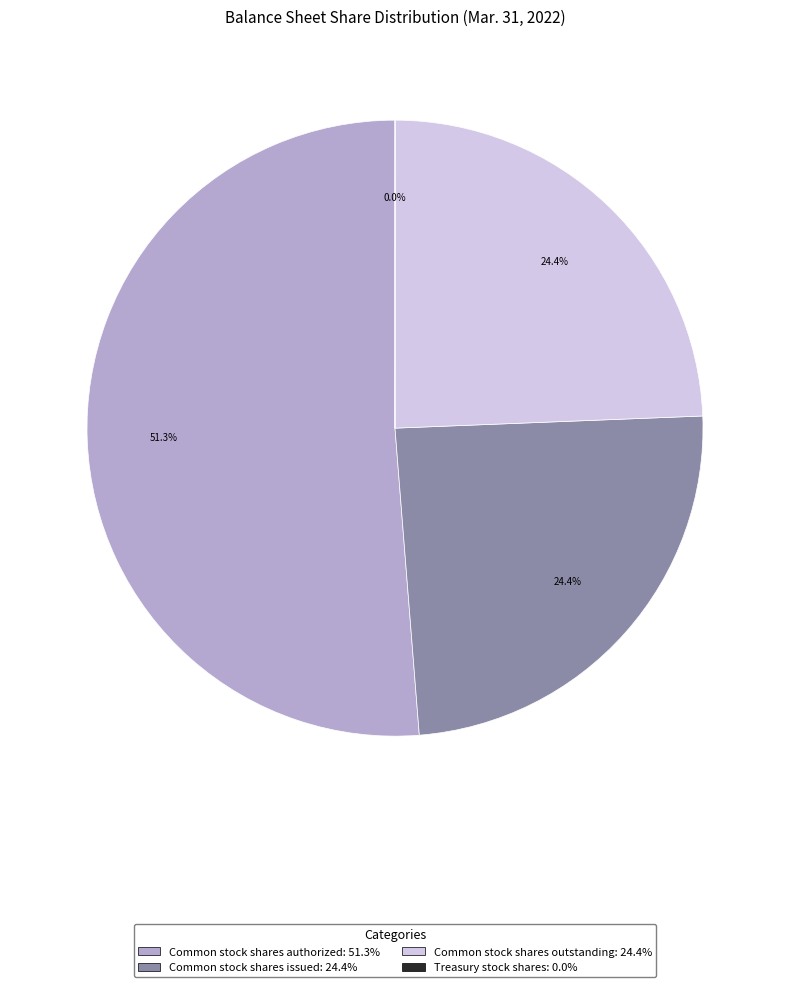

Is the sum of Common stock shares authorized and Common stock shares issued greater than half?

Yes